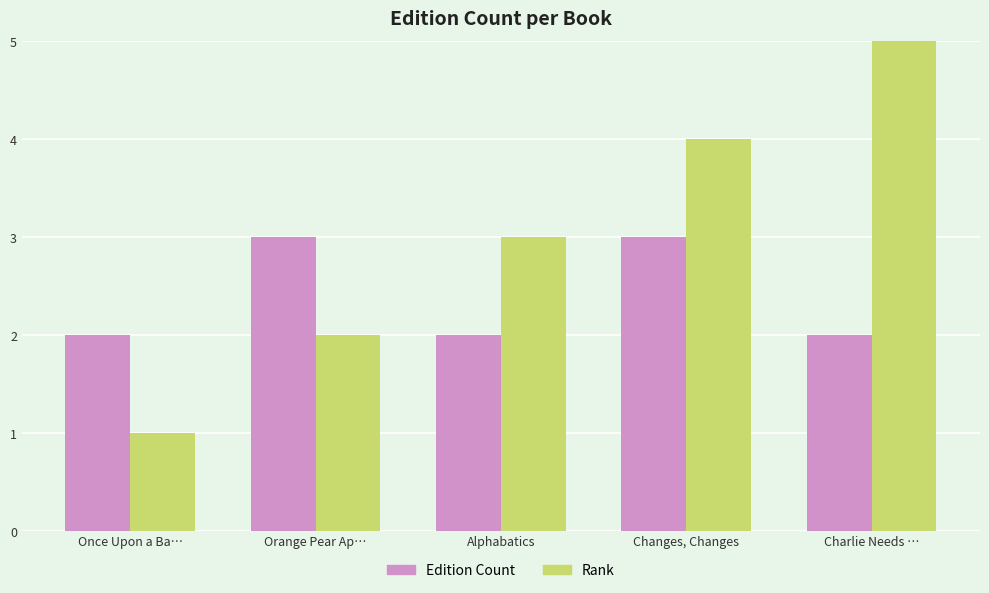

Reading left to right, extract all data points from this chart.

Edition Count: Once Upon a Ba…=2	Orange Pear Ap…=3	Alphabatics=2	Changes, Changes=3	Charlie Needs …=2
Rank: Once Upon a Ba…=1	Orange Pear Ap…=2	Alphabatics=3	Changes, Changes=4	Charlie Needs …=5